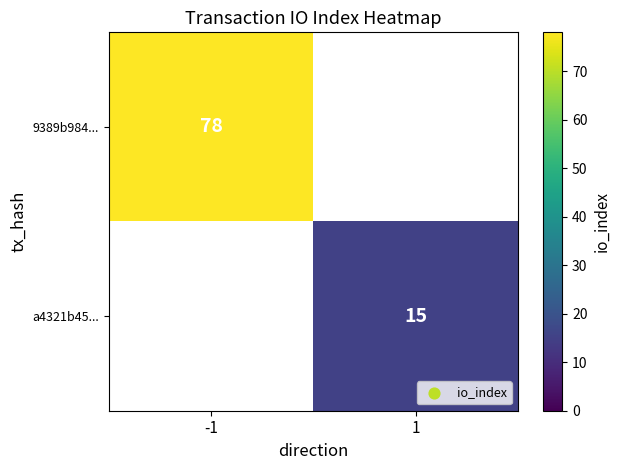

Is it true that 9389b984... equals 37 at -1?

False